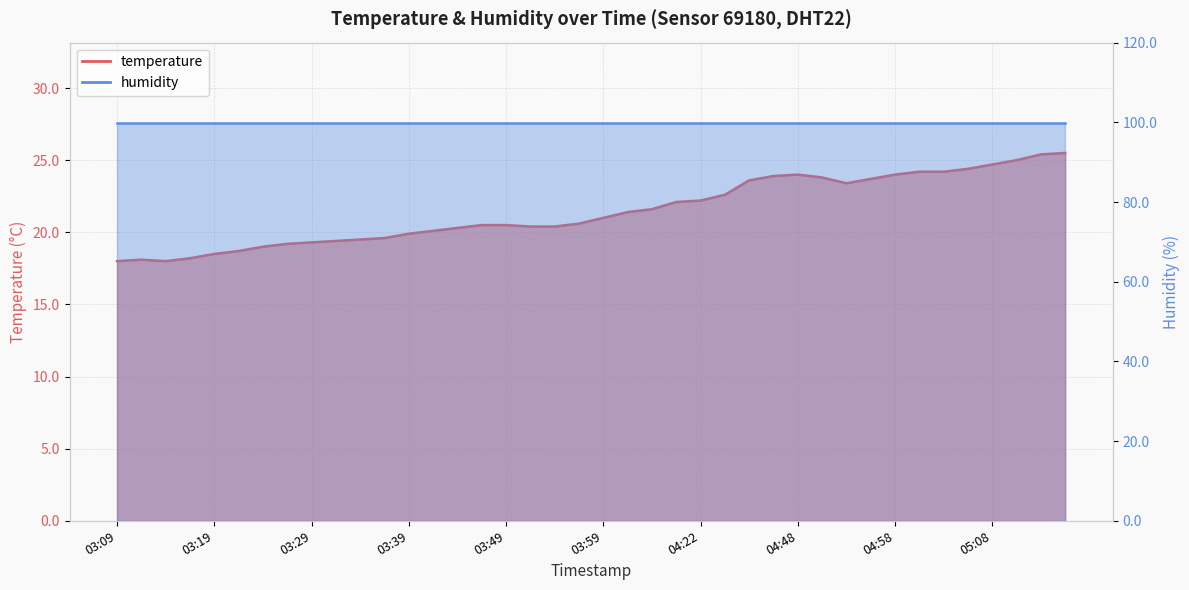

What position from the left is 04:22?

25